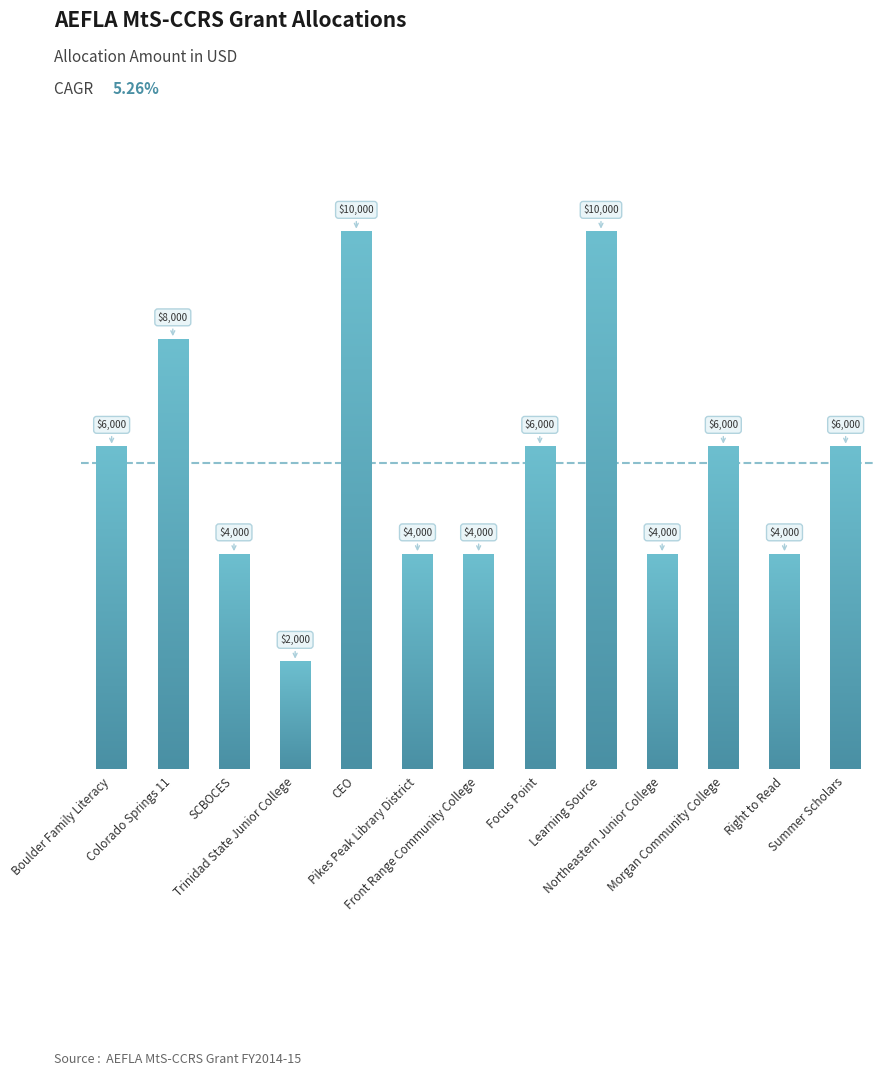

Is it true that the value at Colorado Springs 11 is 8000?

True